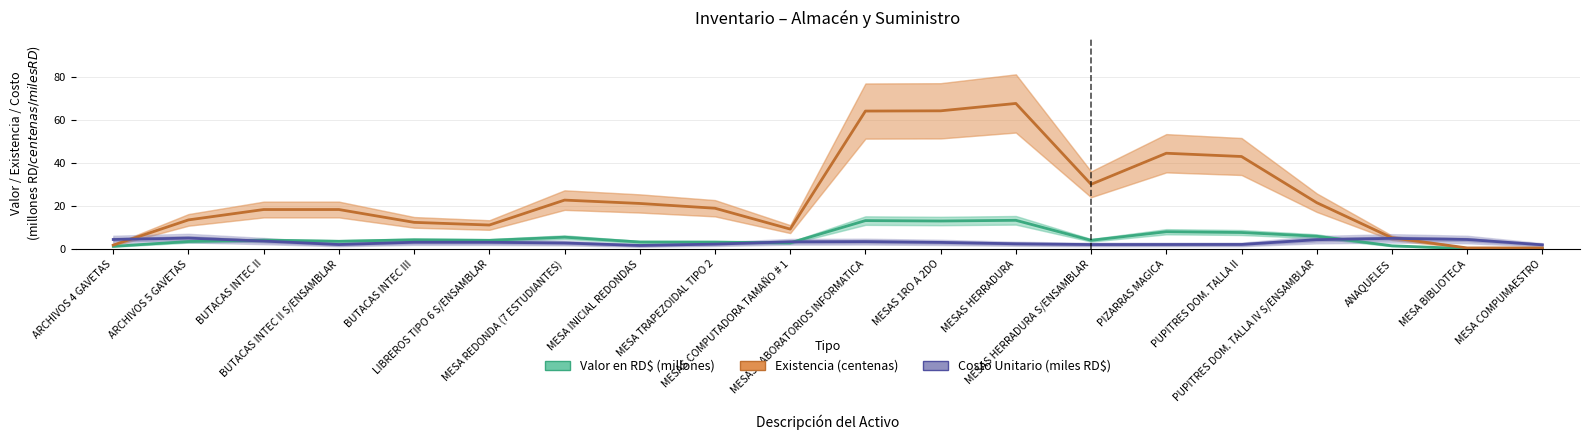

How many data points in Costo Unitario (miles RD$) are above 3?

11